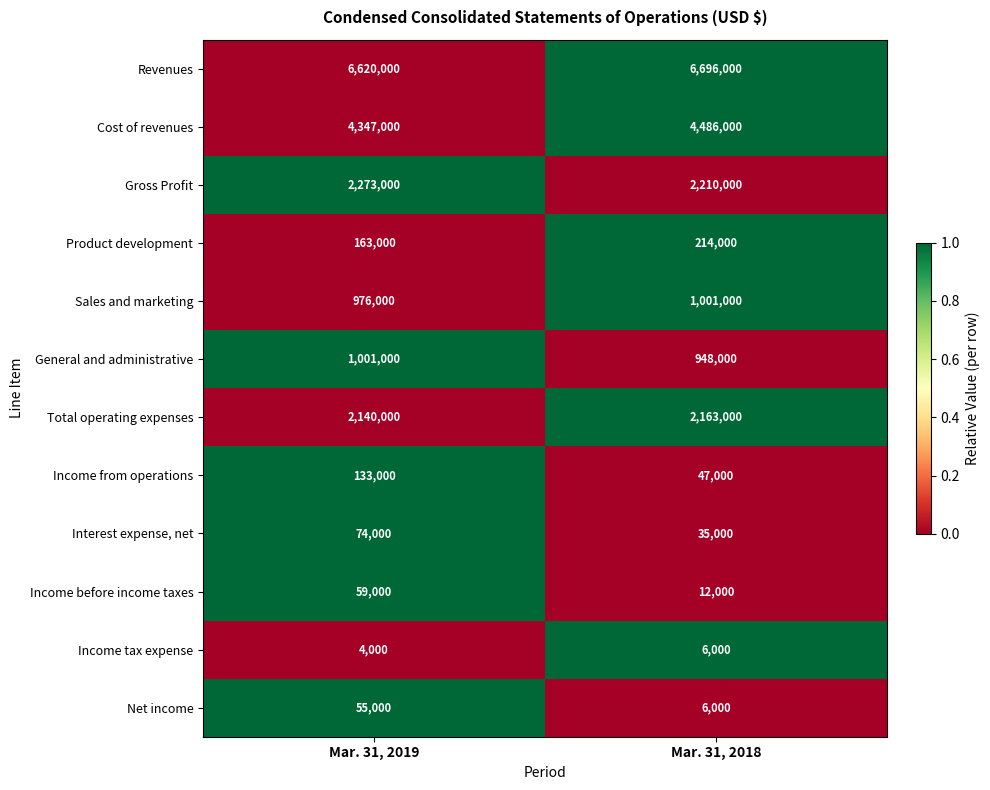

Is it true that Net income equals 16019 at Mar. 31, 2019?

False